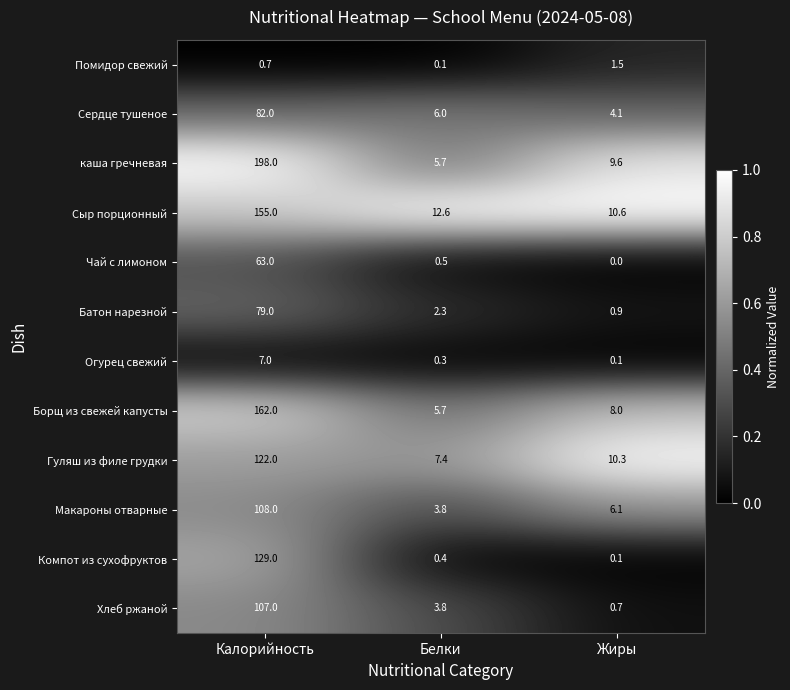

At which label is Компот из сухофруктов closest to 64?

Белки